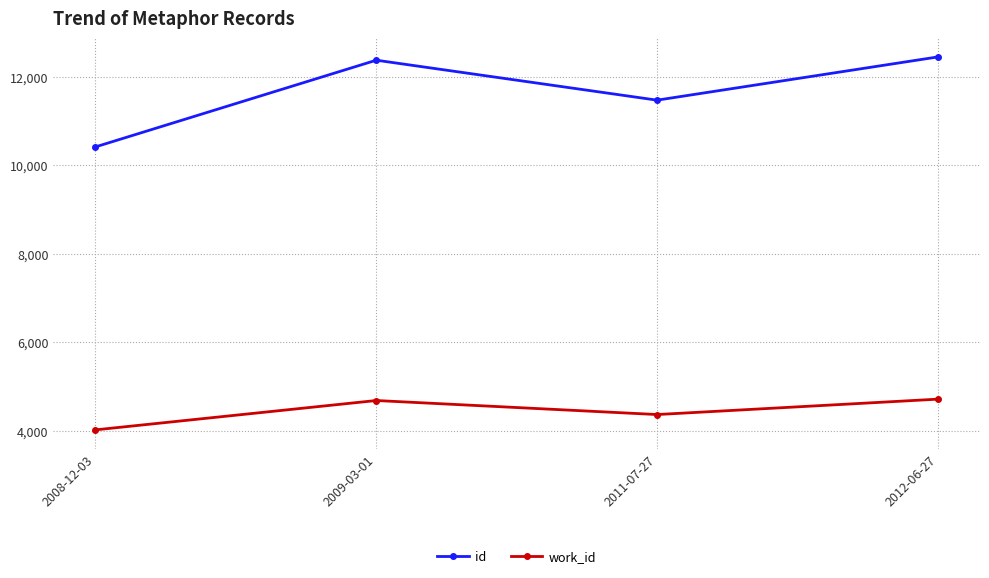

At which category does work_id reach its first local valley?

2011-07-27